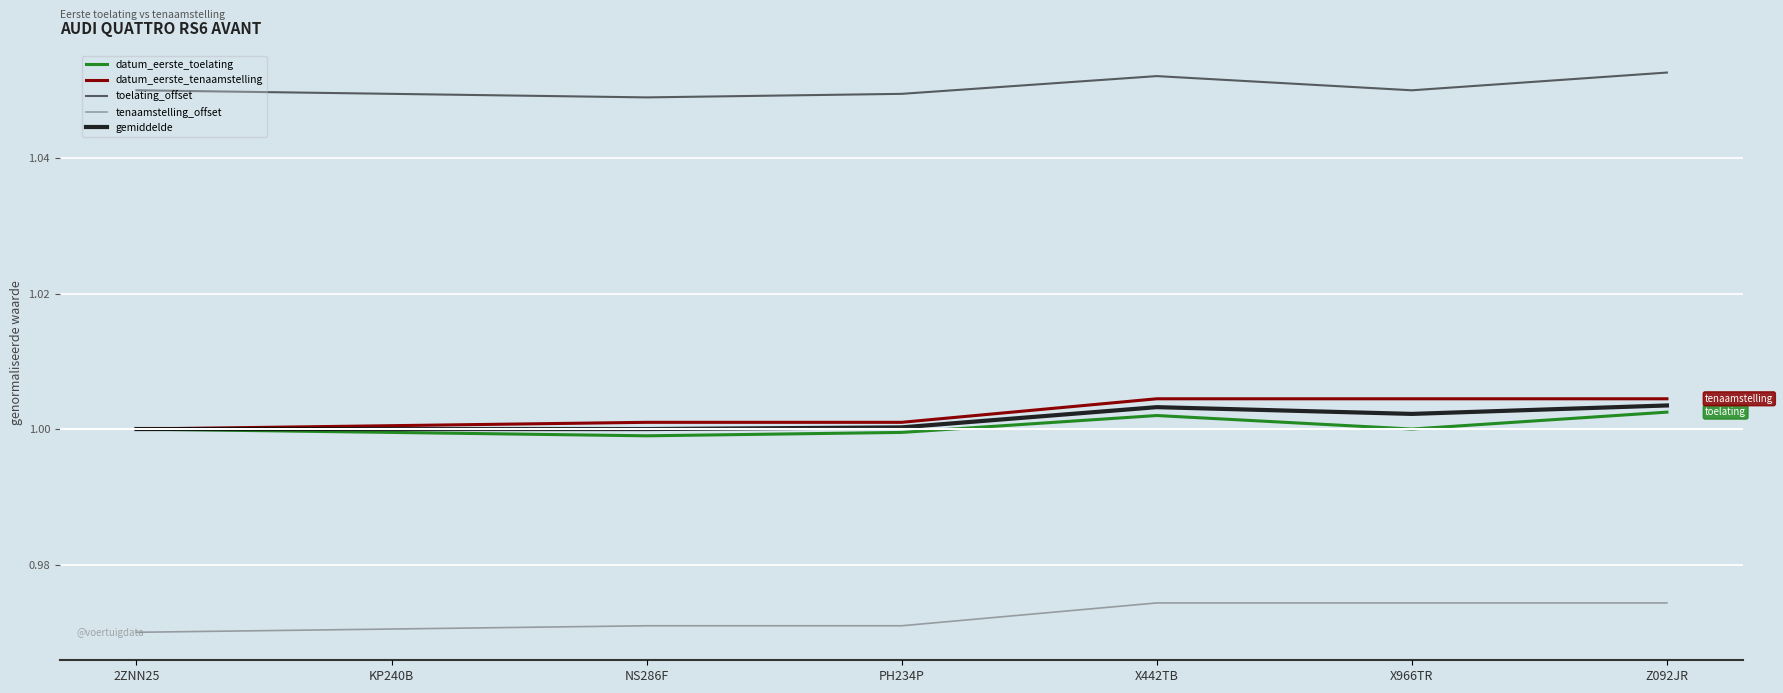

At which category is the sum across all series the highest?

Z092JR